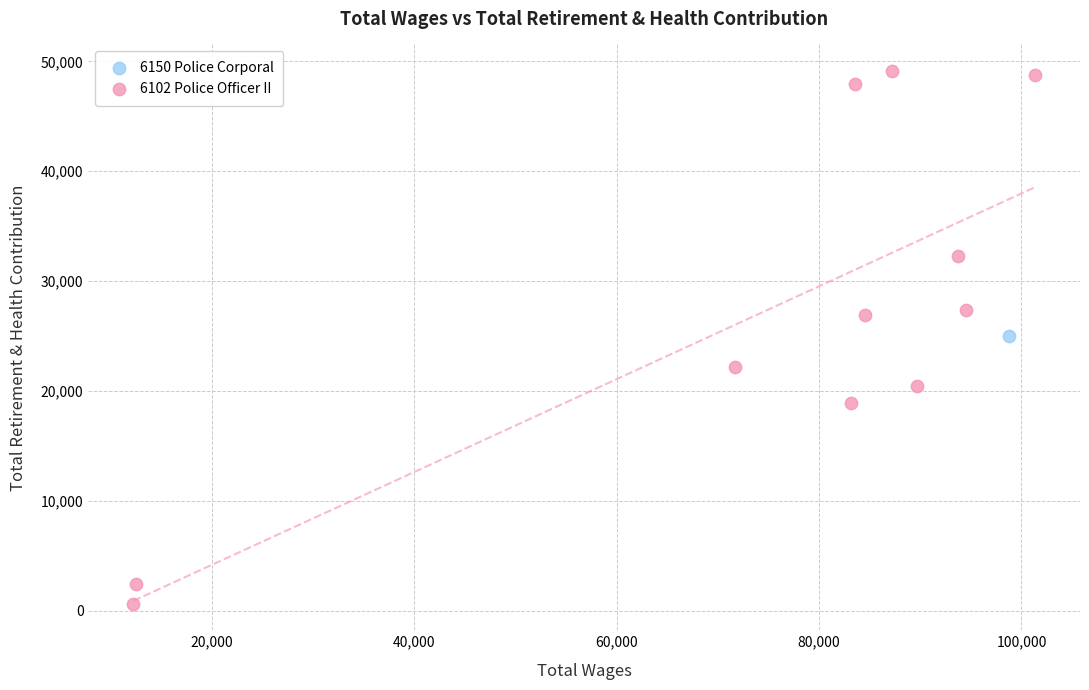

What are all the series names shown in the legend?

6150 Police Corporal, 6102 Police Officer II